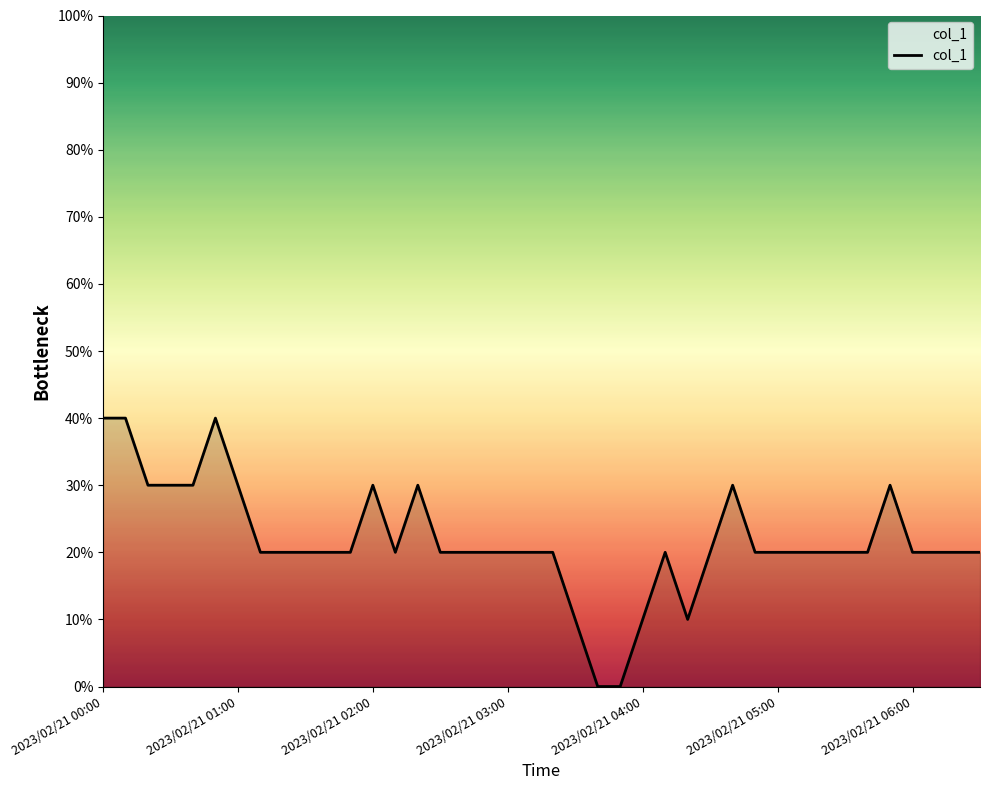

Rank the categories by value from lowest to highest.

22, 23, 21, 24, 26, 7, 8, 9, 10, 11, 13, 15, 16, 17, 18, 19, 20, 25, 27, 29, 30, 31, 32, 33, 34, 36, 37, 38, 39, 2023/02/21 02:00, 2023/02/21 03:00, 2023/02/21 04:00, 2023/02/21 06:00, 12, 14, 28, 35, 2023/02/21 00:00, 2023/02/21 01:00, 2023/02/21 05:00